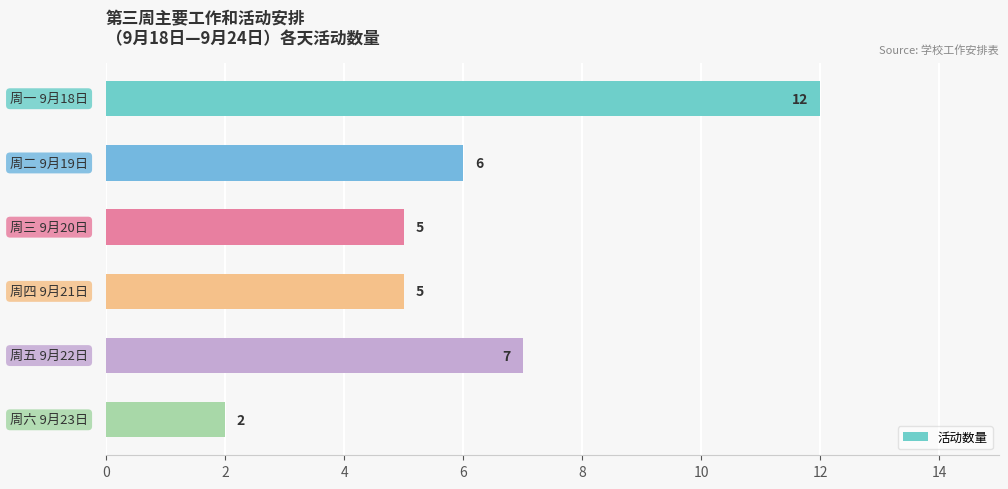

What is the value of the 3rd bar from the top?

5